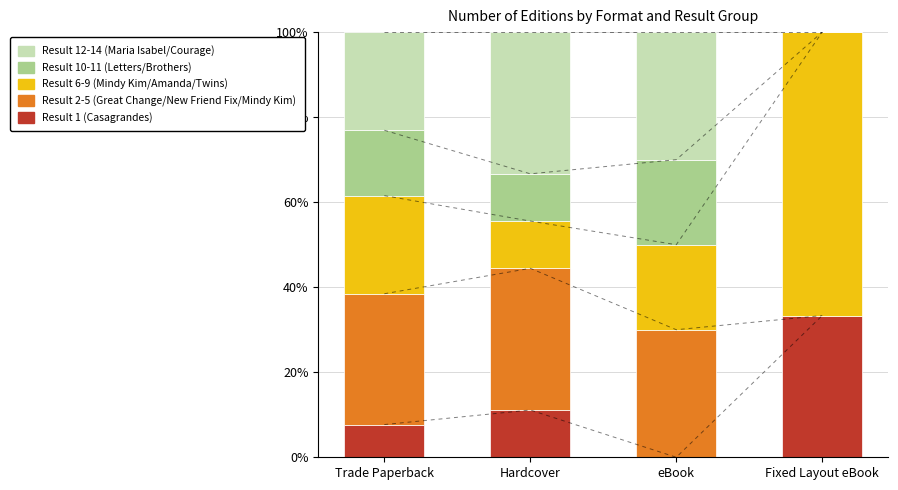

What is the difference between the maximum and minimum values in the Result 1 (Casagrandes) series?

33.3